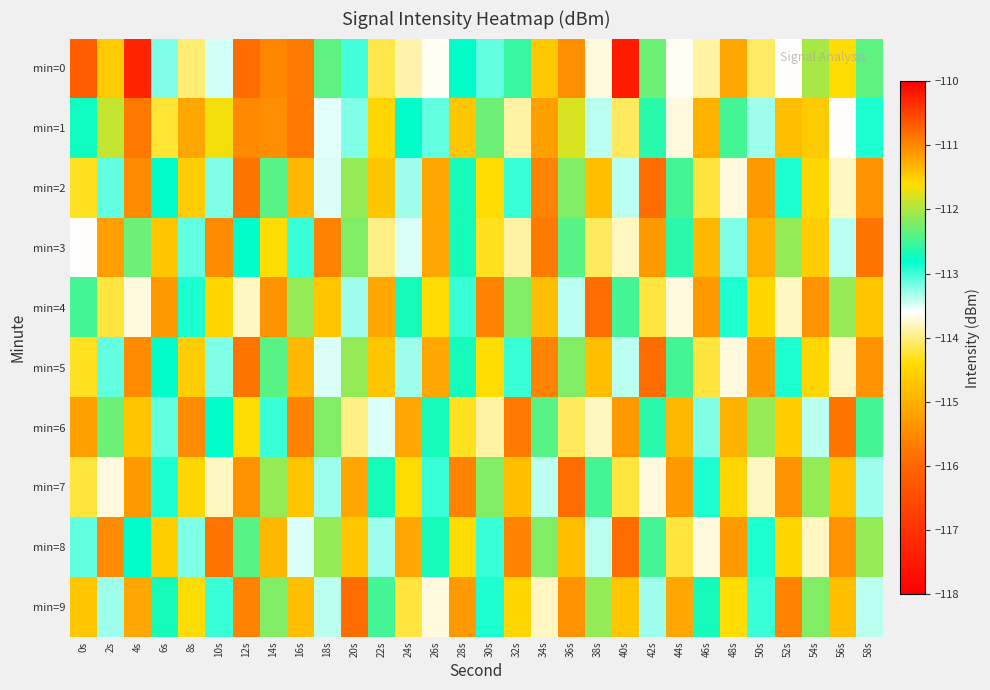

How many series are shown in this chart?

10